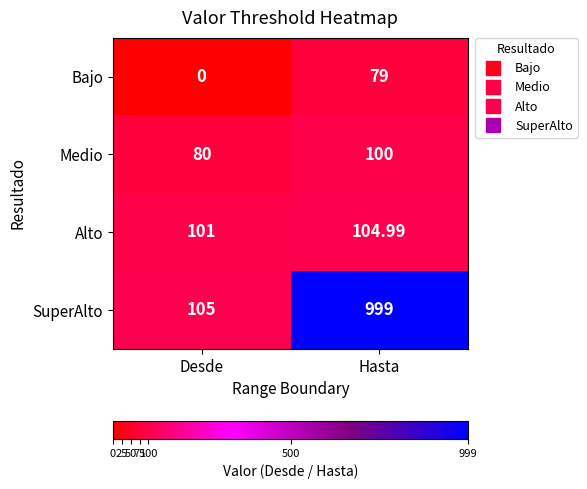

How many values in the Medio series are below 100?

1